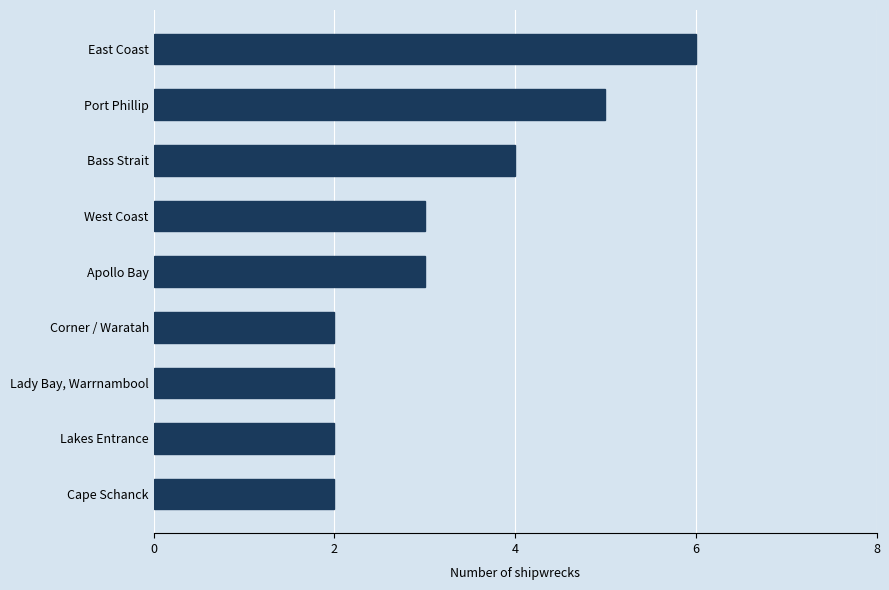

Reading bottom to top, list all the values displayed in this chart.

2	2	2	2	3	3	4	5	6